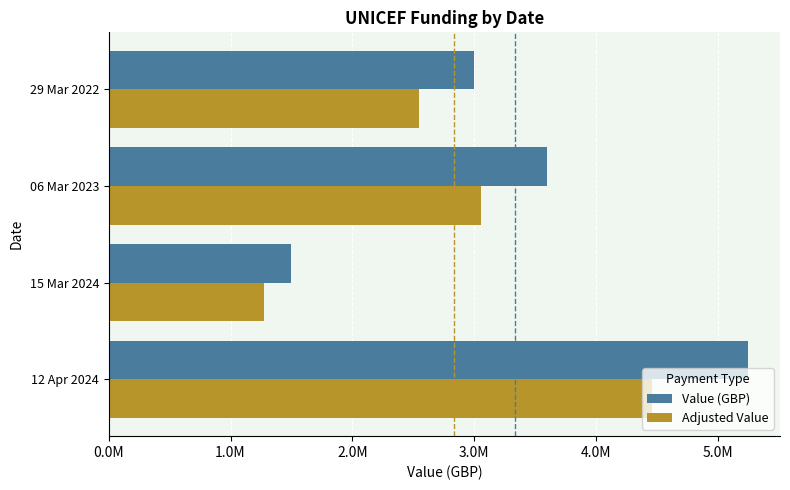

What are all the series names shown in the legend?

Value (GBP), Adjusted Value